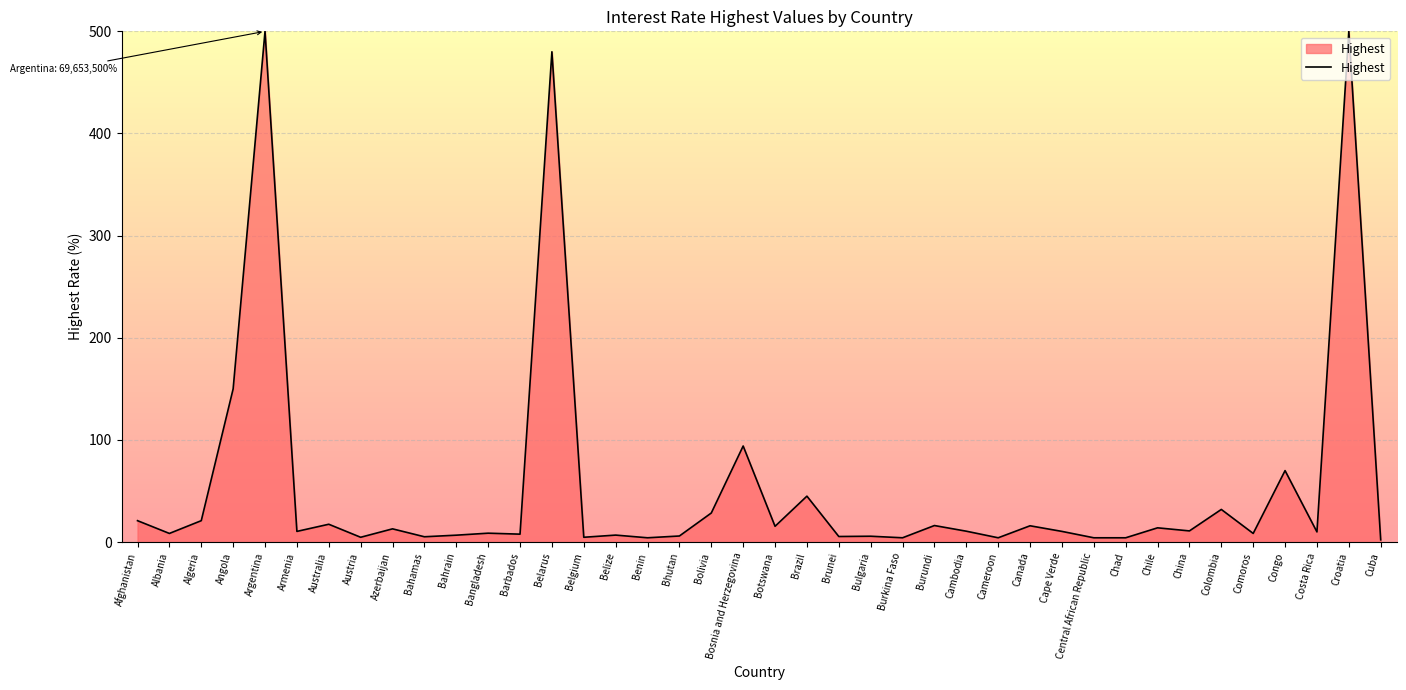

What is the approximate value at Belgium?

4.8